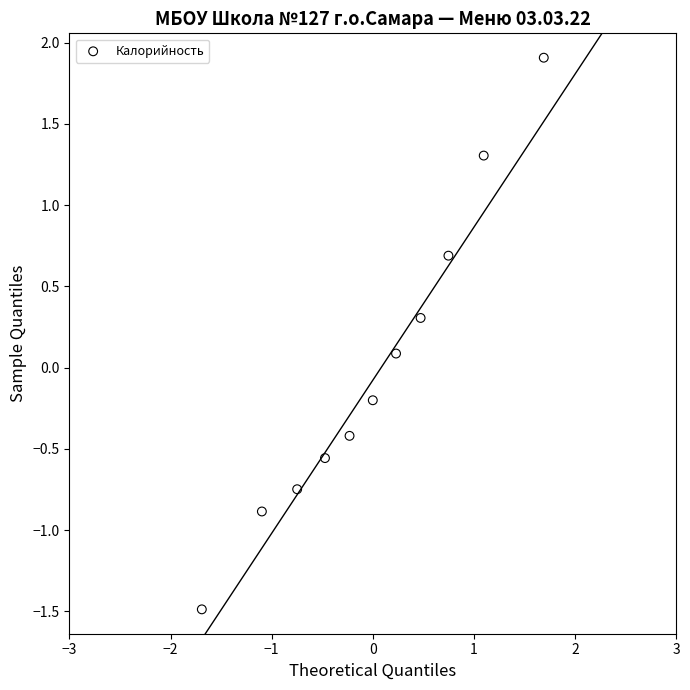

What is the range of X values (max minus min)?

3.4